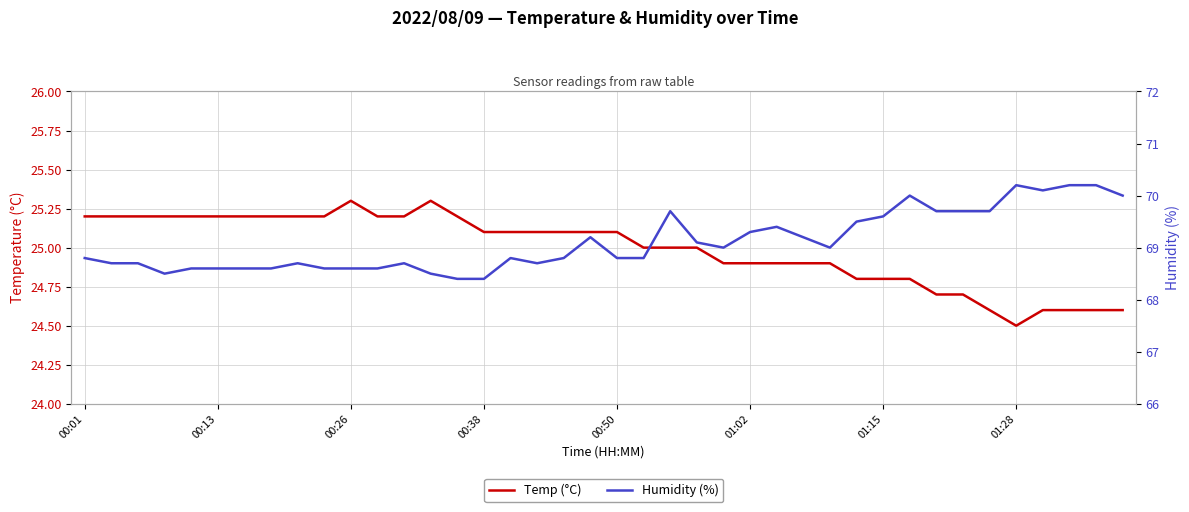

What is the sum of the Temp (°C) values at 18 and 32?

49.8